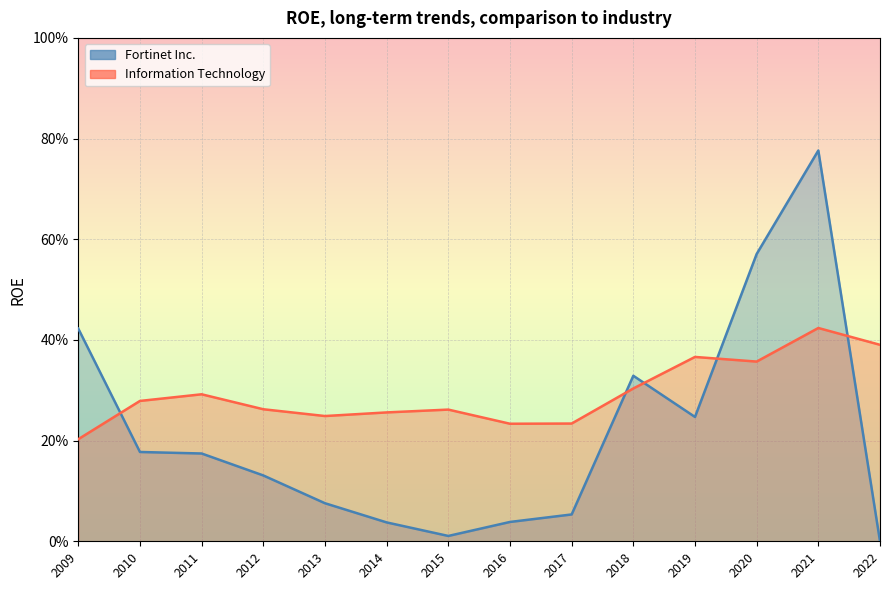

Reading left to right, what are all the values shown in this chart?

Fortinet Inc.: 2022=0.0	2021=0.8	2020=0.6	2019=0.2	2018=0.3	2017=0.1	2016=0.0	2015=0.0	2014=0.0	2013=0.1	2012=0.1	2011=0.2	2010=0.2	2009=0.4
Information Technology: 2022=0.4	2021=0.4	2020=0.4	2019=0.4	2018=0.3	2017=0.2	2016=0.2	2015=0.3	2014=0.3	2013=0.2	2012=0.3	2011=0.3	2010=0.3	2009=0.2